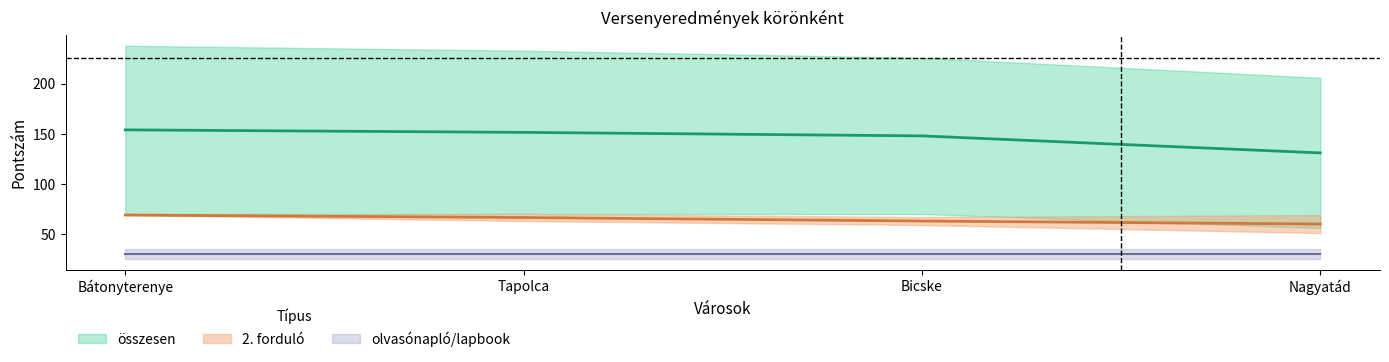

True or false: összesen has a value of 359 at Nagyatád.

False